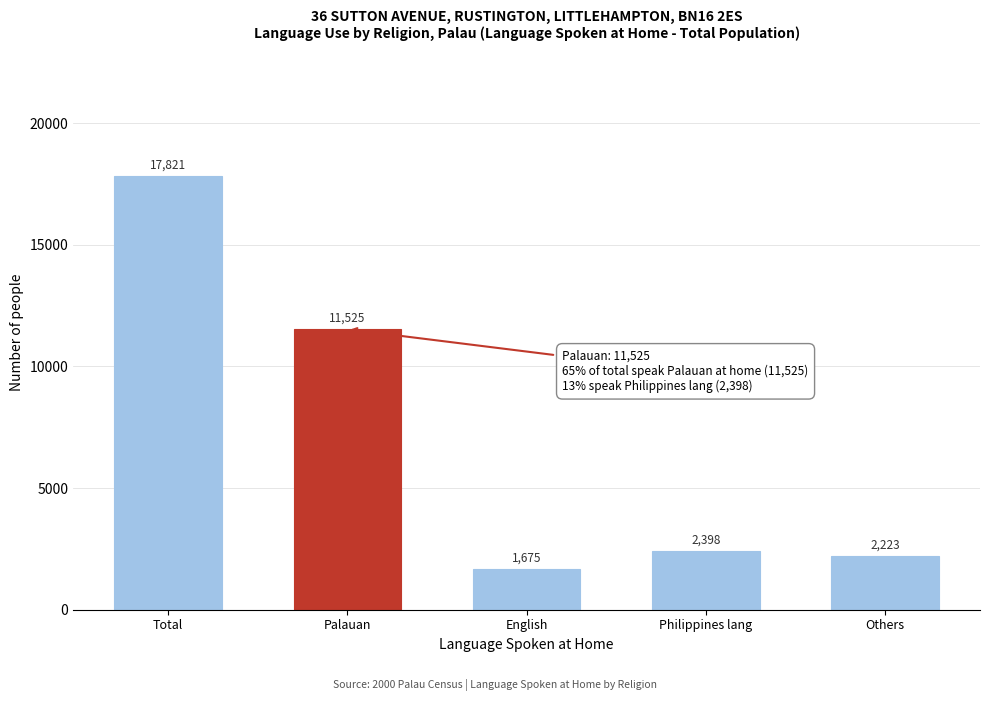

Reading right to left, transcribe all the data shown in this chart.

Others=2223	Philippines lang=2398	English=1675	Palauan=11525	Total=17821